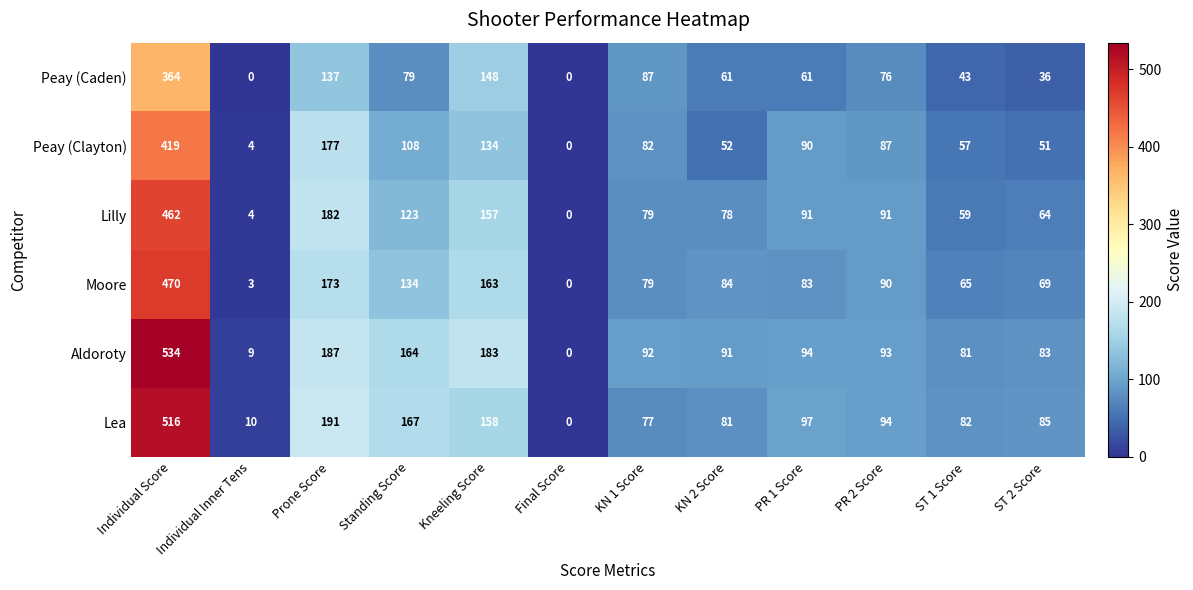

What is the maximum value for Peay (Clayton)?

419